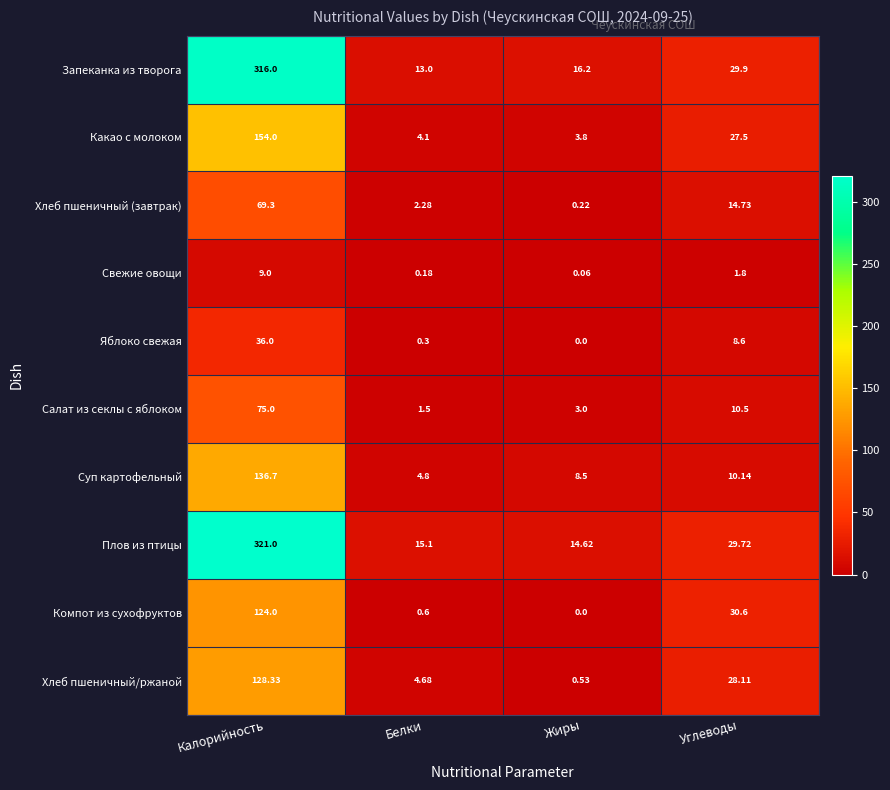

Is the value of Хлеб пшеничный/ржаной at Калорийность greater than the value of Компот из сухофруктов at Углеводы?

Yes